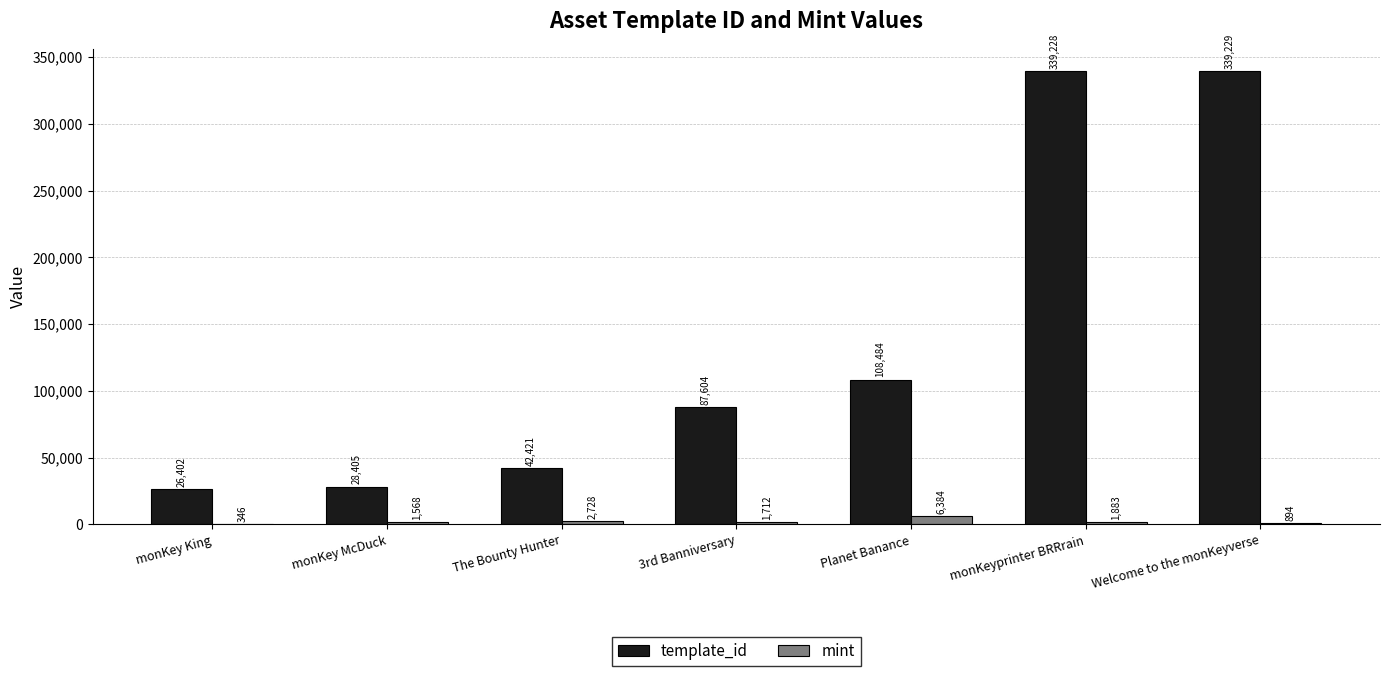

What is the highest value of the template_id series?

339229